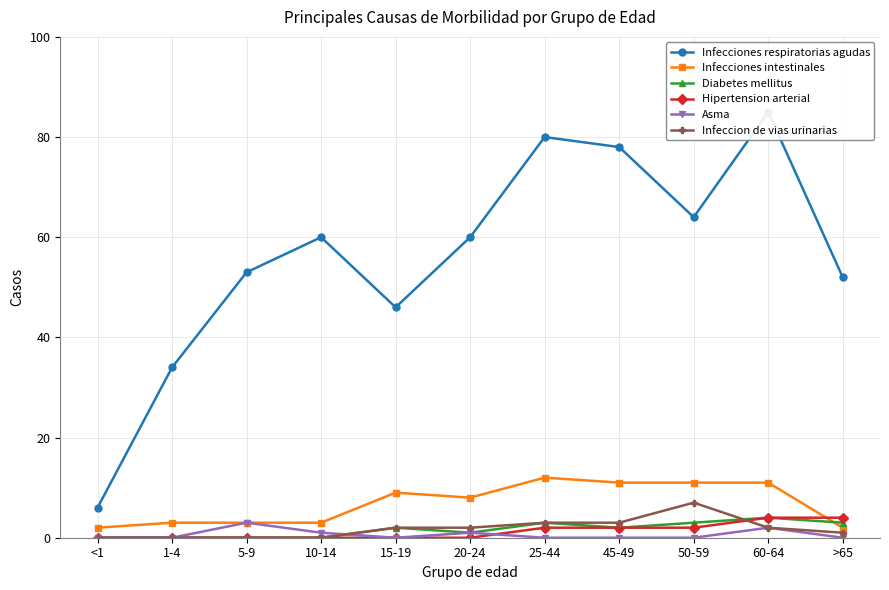

What is the difference between the maximum and minimum values in the Diabetes mellitus series?

4